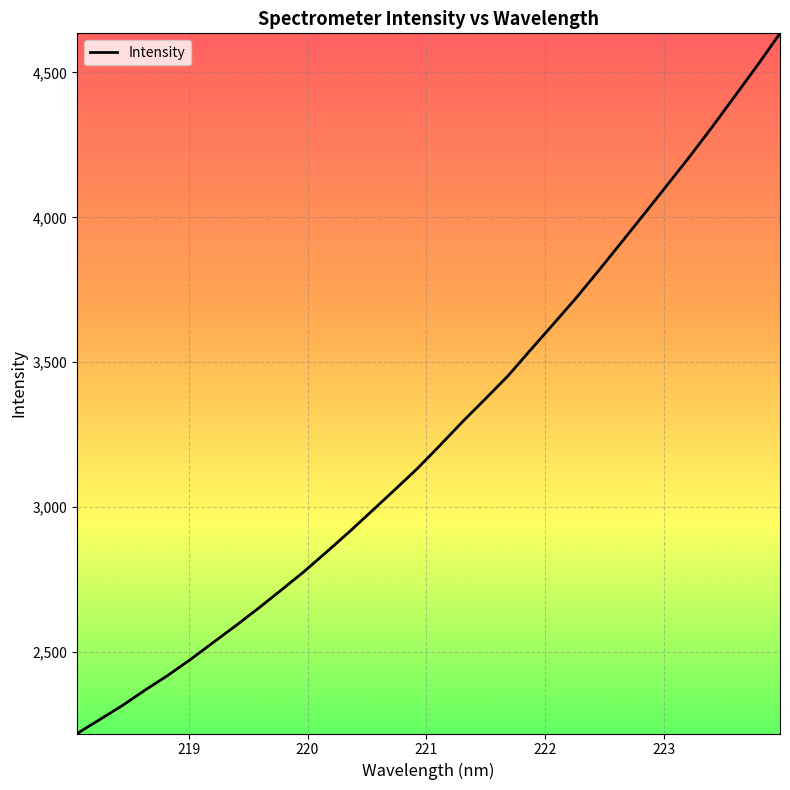

What is the smallest value displayed?

2218.7